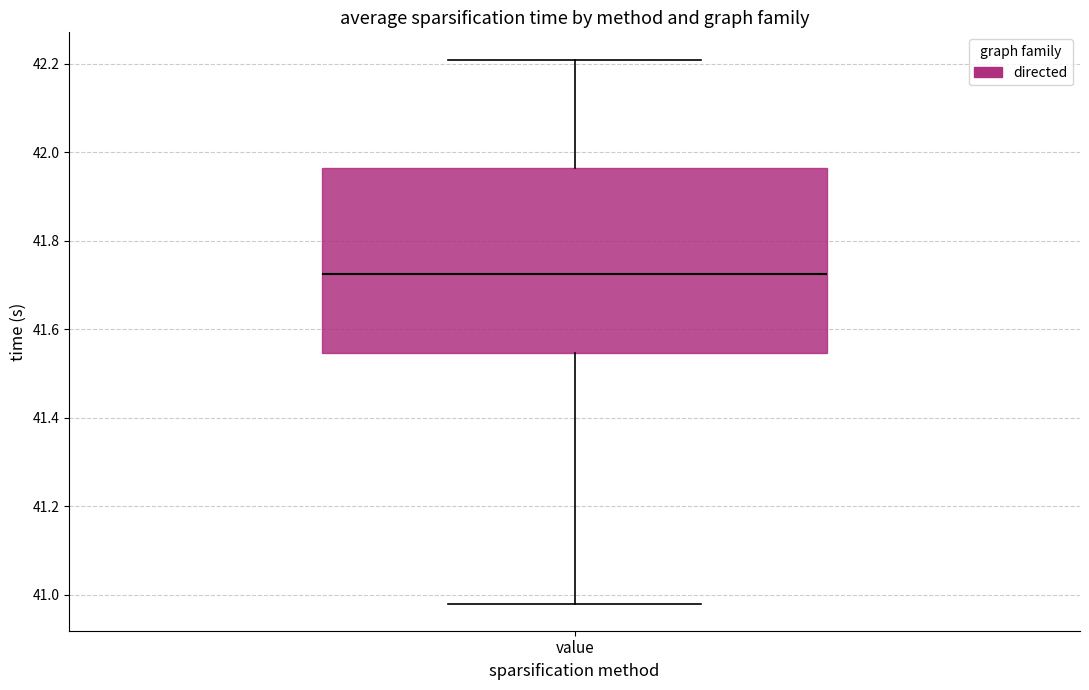

Where does the median line of the box for value sit on the y-axis? The values are not printed on the chart, so give them approximately, as read against the axis.

41.72